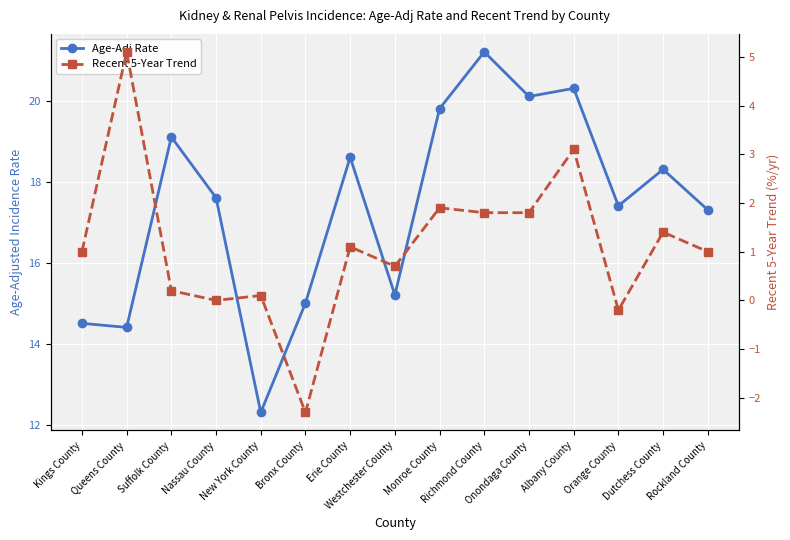

Is it true that Recent 5-Year Trend equals 1.0 at Monroe County?

False